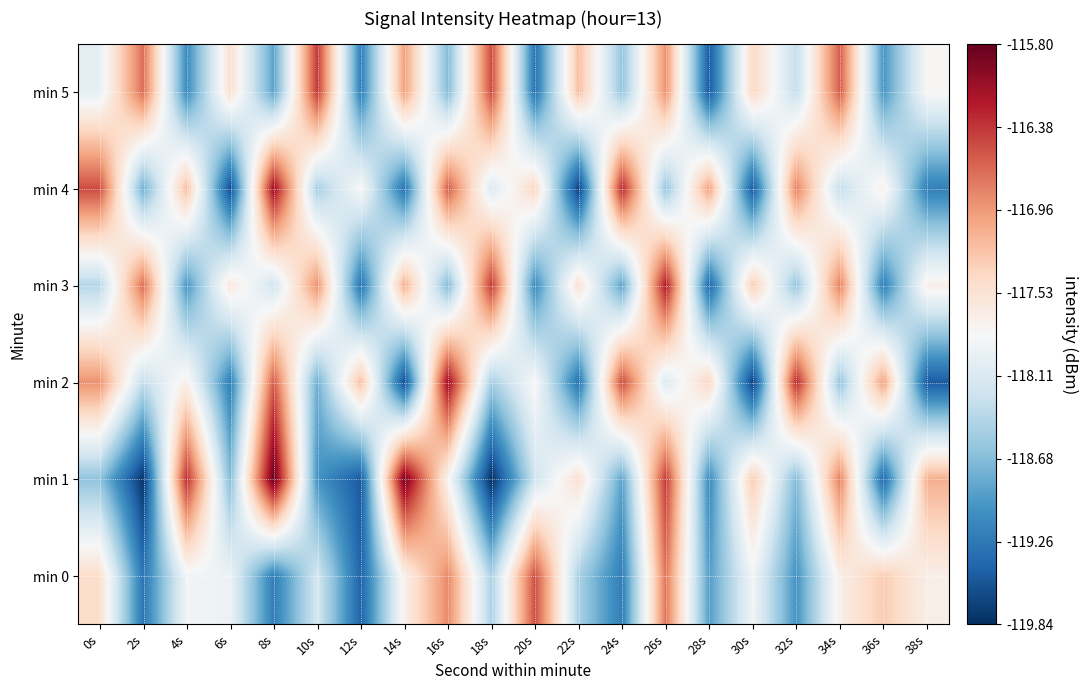

List the series in order of their peak value, lowest first.

min 0, min 5, min 3, min 2, min 4, min 1